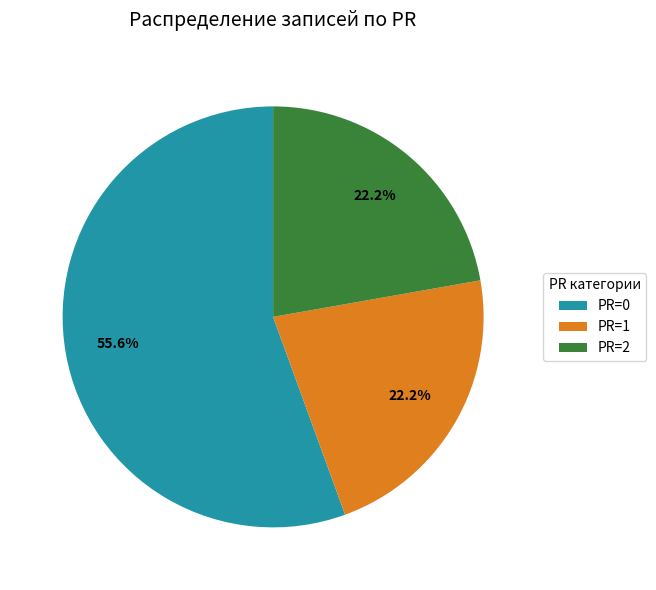

Does PR=0 represent more than half of the total?

Yes